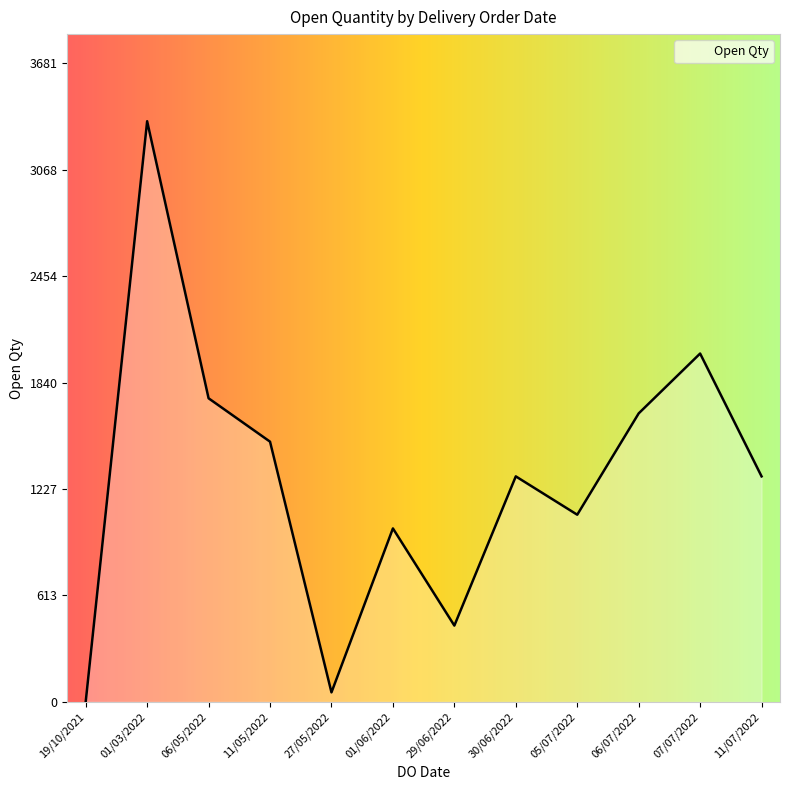

What is the maximum value shown in the chart?

3347